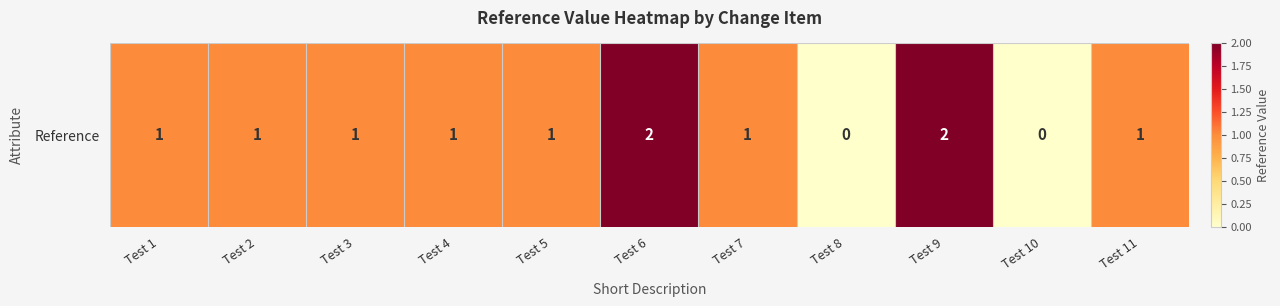

Rank the categories by value from lowest to highest.

Test 8, Test 10, Test 1, Test 2, Test 3, Test 4, Test 5, Test 7, Test 11, Test 6, Test 9